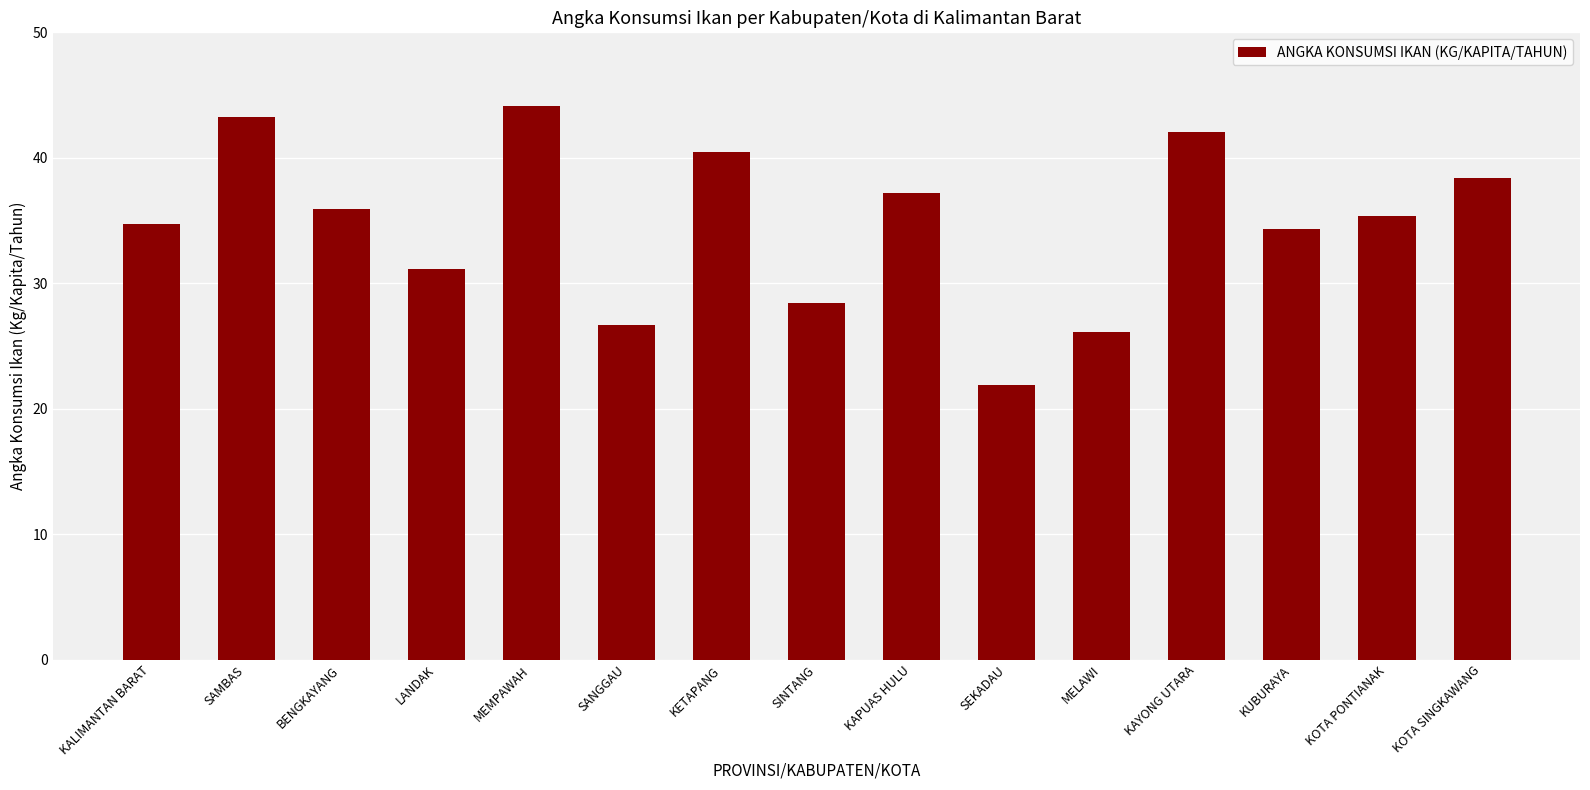

What is the ratio of the value at MEMPAWAH to the value at KUBURAYA?

1.3